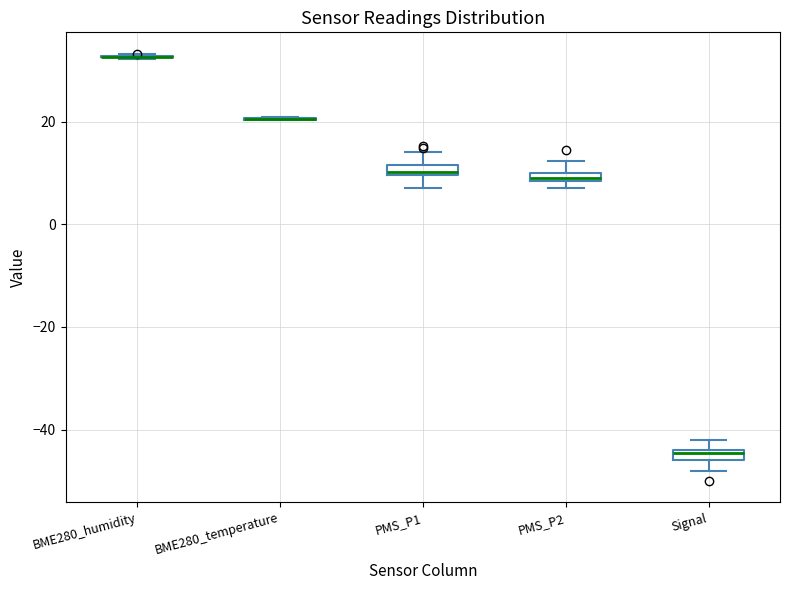

Where is the lower edge of the box for Signal on the y-axis? The values are not printed on the chart, so give them approximately, as read against the axis.

-46